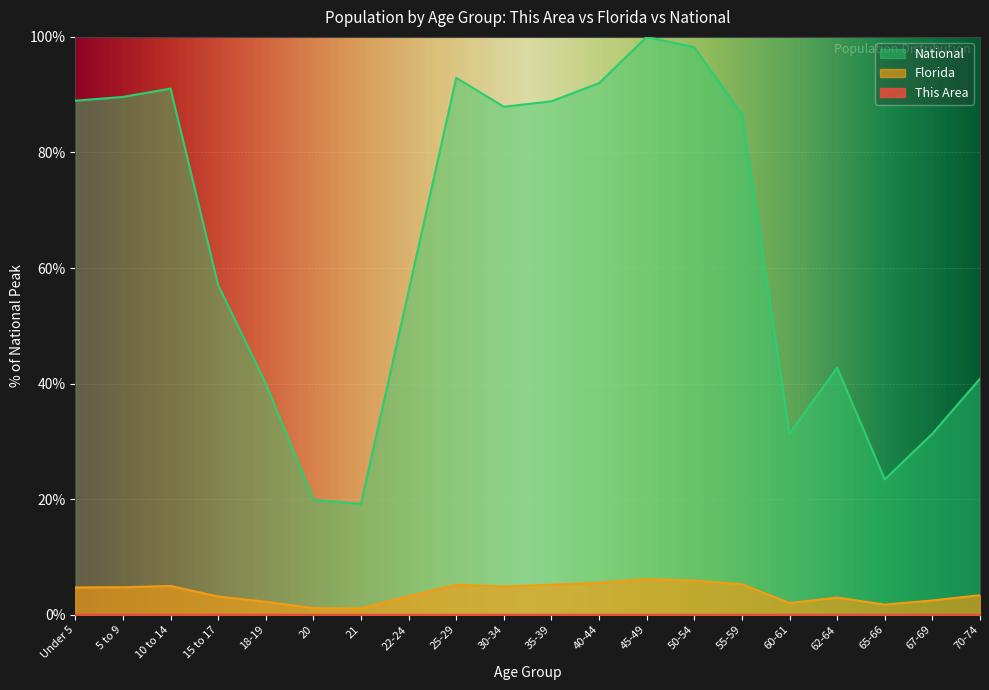

At which category is the sum across all series the highest?

45-49